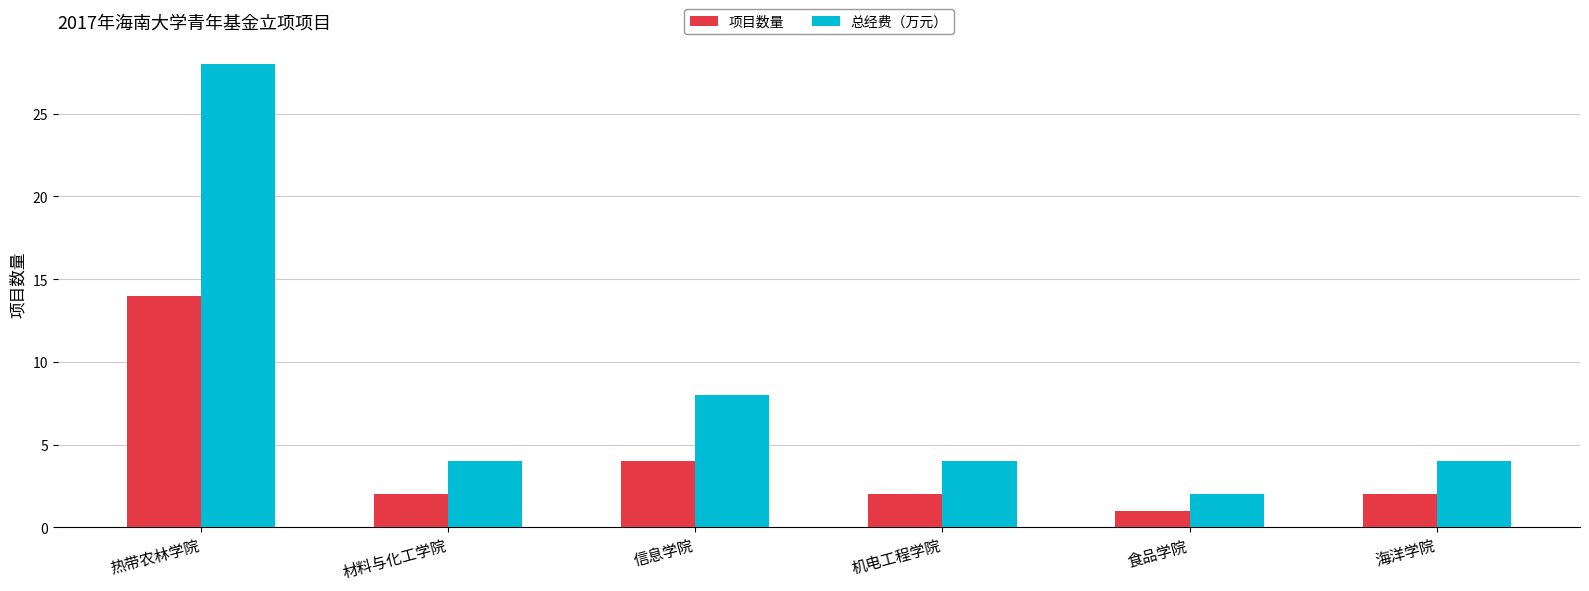

What is the sum of the 项目数量 values at 热带农林学院 and 材料与化工学院?

16